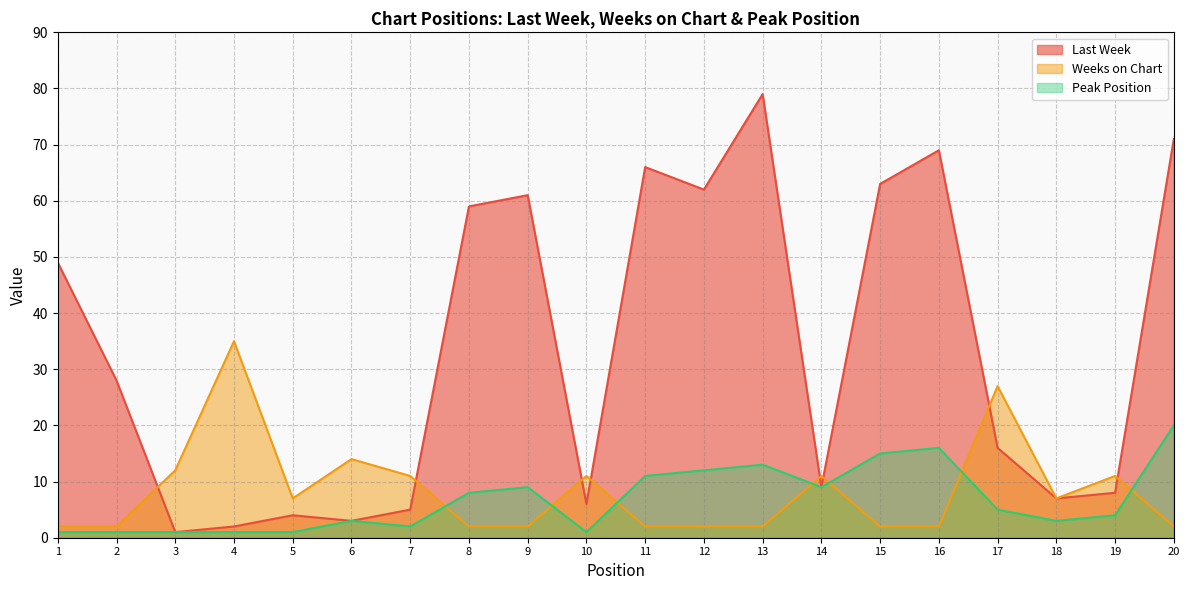

How many intersections are there between Last Week and Weeks on Chart?

8